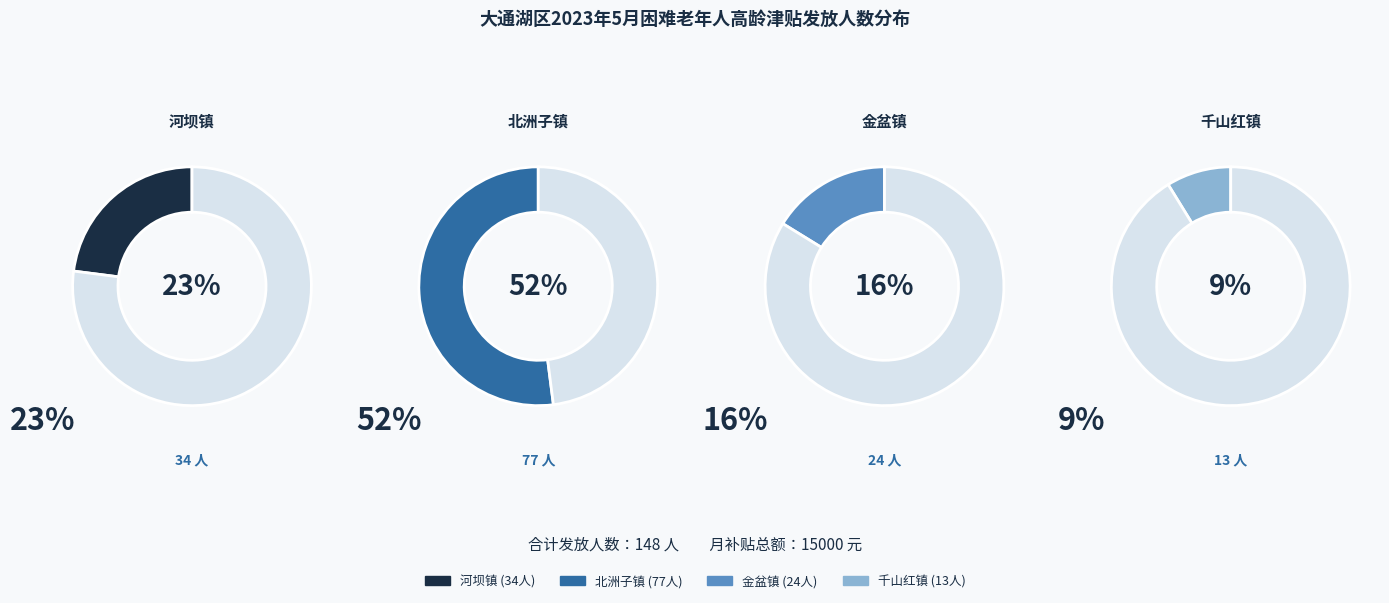

Rank the categories by value from highest to lowest.

北洲子镇, 河坝镇, 金盆镇, 千山红镇